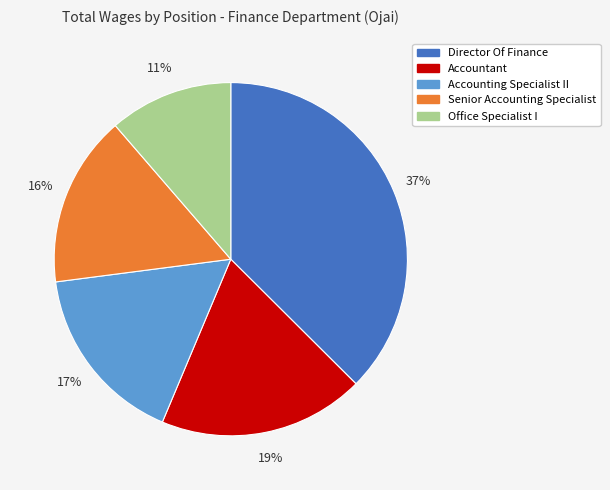

What is the ratio of the value at Accounting Specialist II to the value at Office Specialist I?

1.5